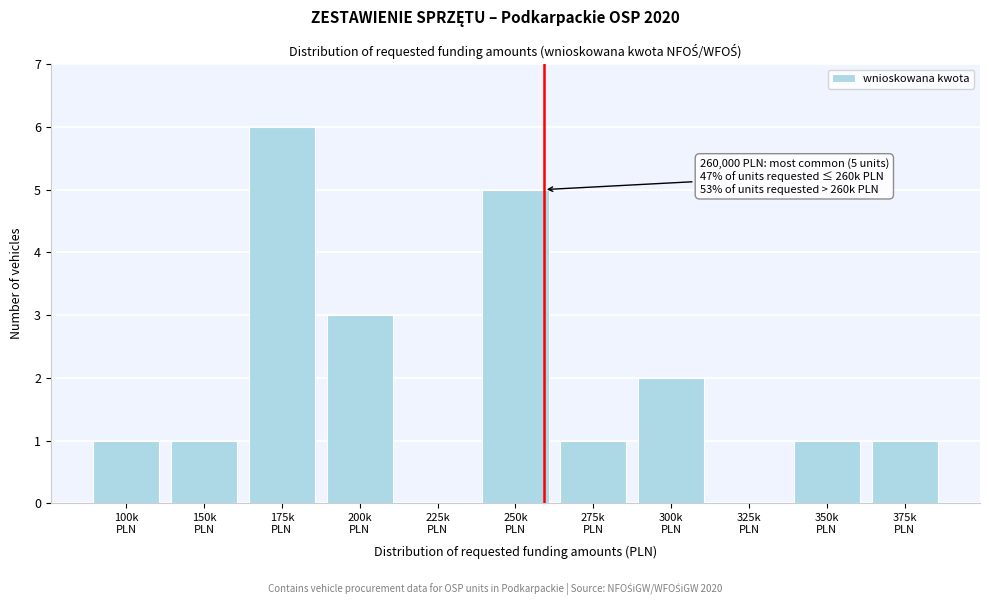

What is the greatest value displayed?

6